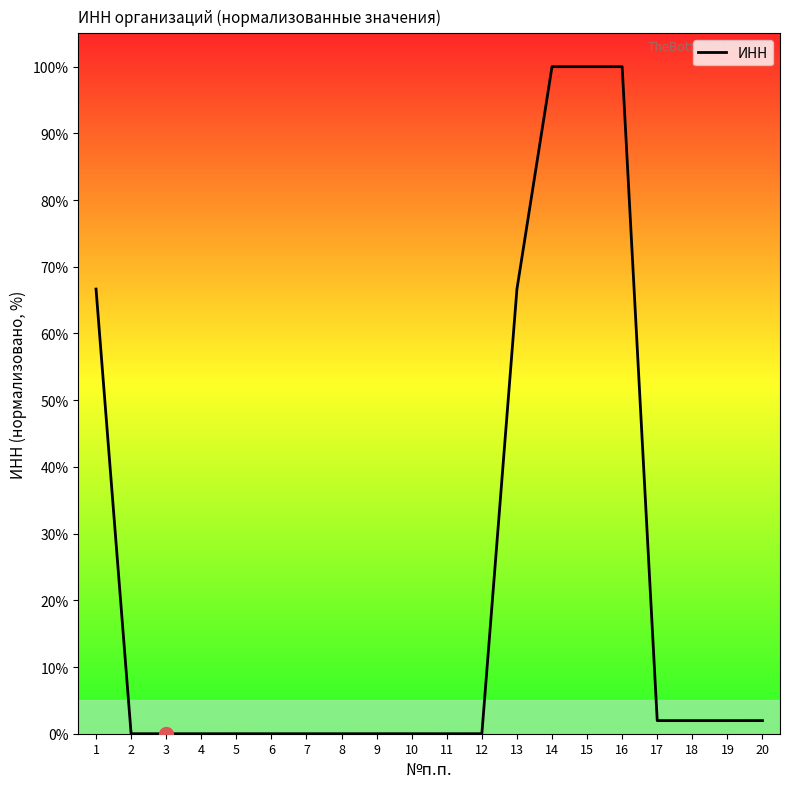

What is the sum of all values?

441.2